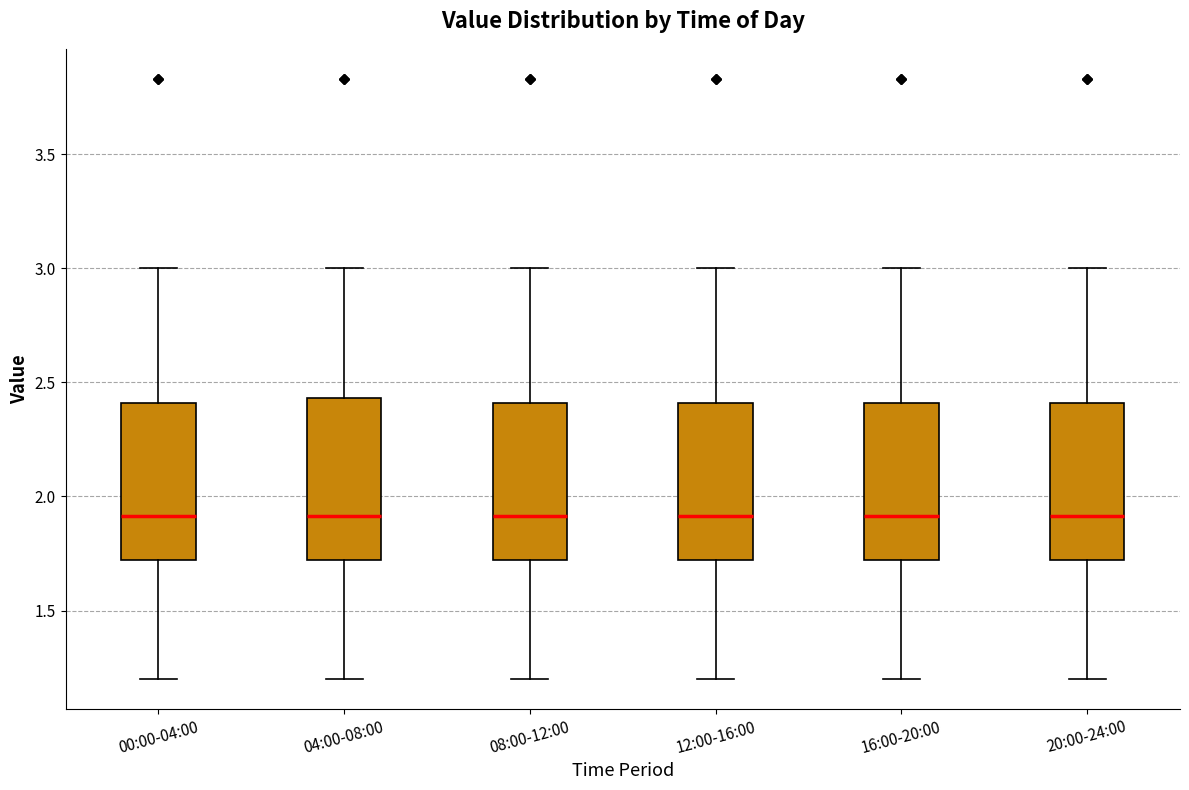

Reading left to right, read every box against the y-axis: the position of its median line, the range the box covers, and the ends of its whiskers. The values are not printed on the chart, so give them approximately, as read against the axis.

00:00-04:00: median 1.90, box 1.70 to 2.40, whiskers 1.20 to 3.00
04:00-08:00: median 1.90, box 1.70 to 2.45, whiskers 1.20 to 3.00
08:00-12:00: median 1.90, box 1.70 to 2.40, whiskers 1.20 to 3.00
12:00-16:00: median 1.90, box 1.70 to 2.40, whiskers 1.20 to 3.00
16:00-20:00: median 1.90, box 1.70 to 2.40, whiskers 1.20 to 3.00
20:00-24:00: median 1.90, box 1.70 to 2.40, whiskers 1.20 to 3.00